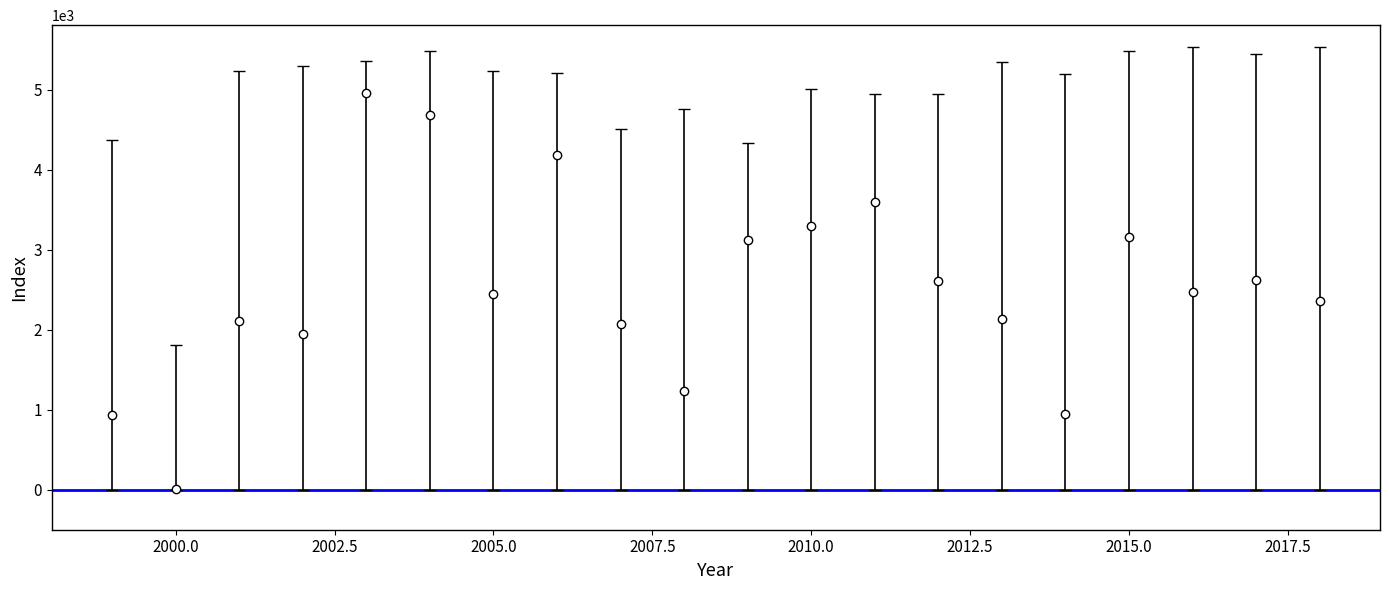

What is the difference between the maximum and minimum values?

4960.8